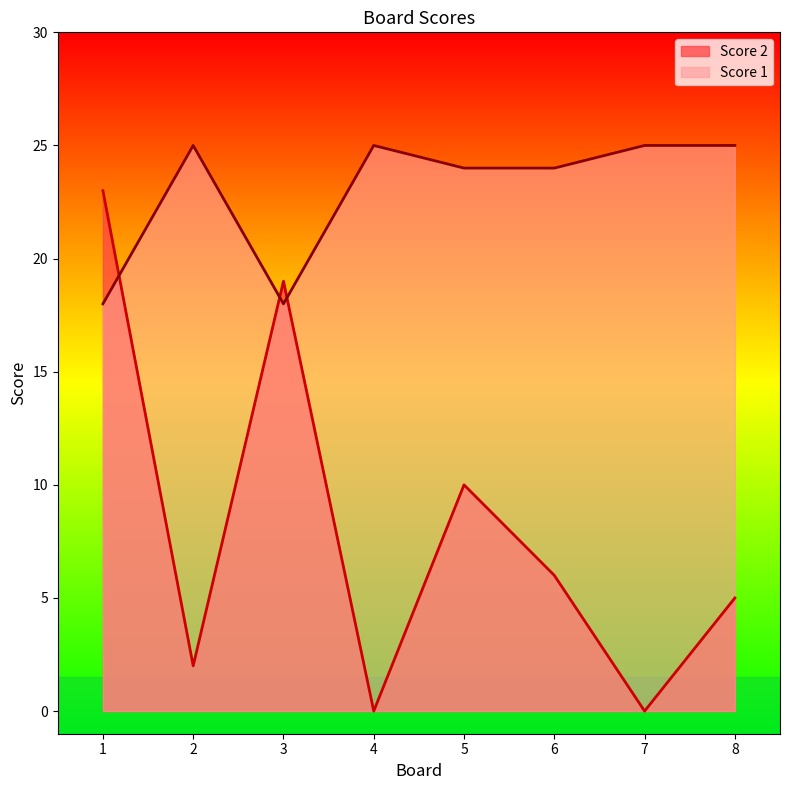

Read the Score 1 value at 5.

24